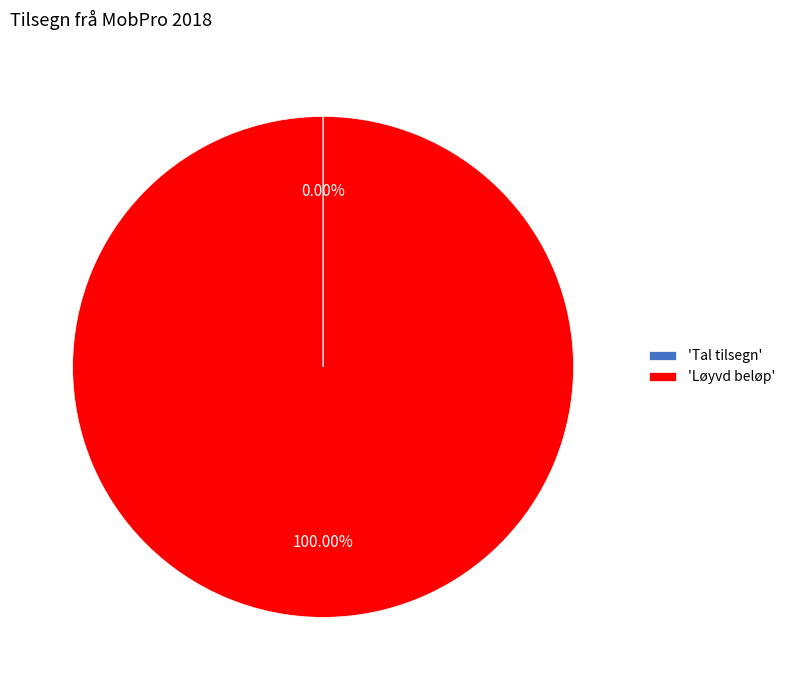

What is the largest slice in the pie chart?

'Løyvd beløp'